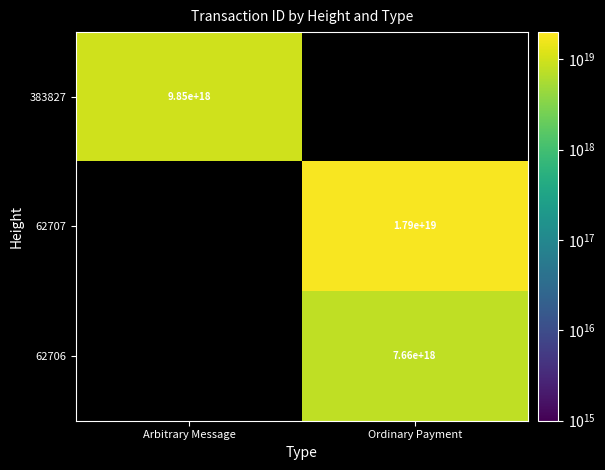

True or false: 62706 has a value of 7660000000000000000 at Ordinary Payment.

True